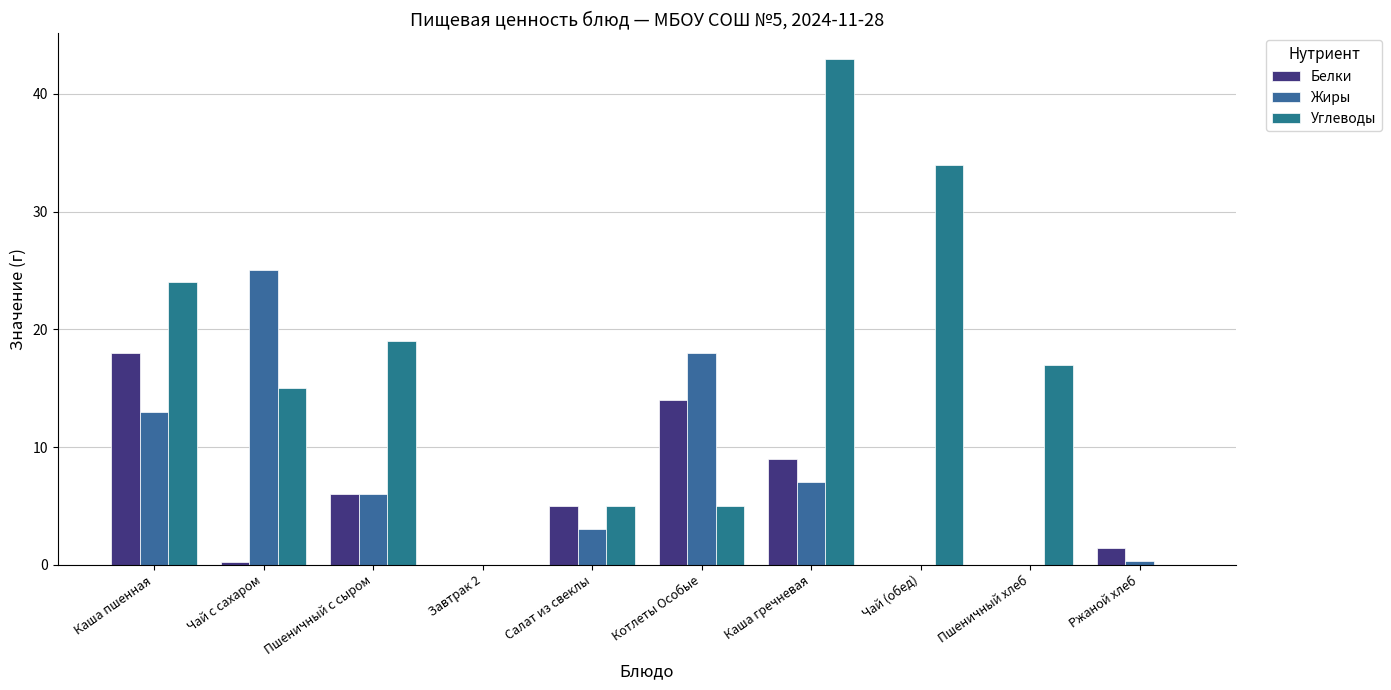

What are all the series names shown in the legend?

Белки, Жиры, Углеводы